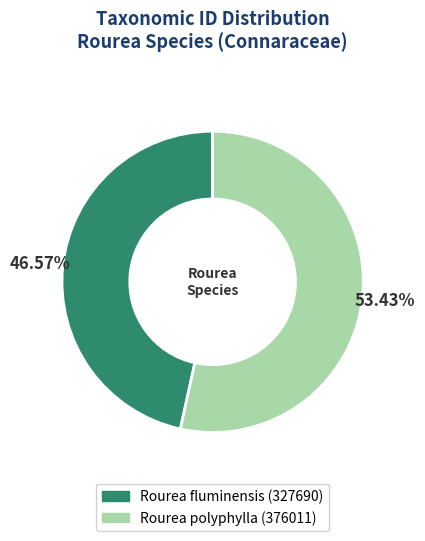

To the nearest percent, what is the combined percentage of Rourea polyphylla and Rourea fluminensis?

100%